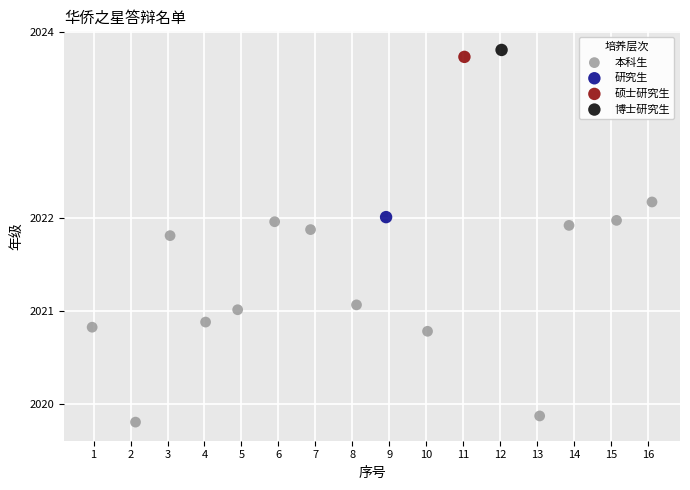

What are all the series names shown in the legend?

本科生, 研究生, 硕士研究生, 博士研究生